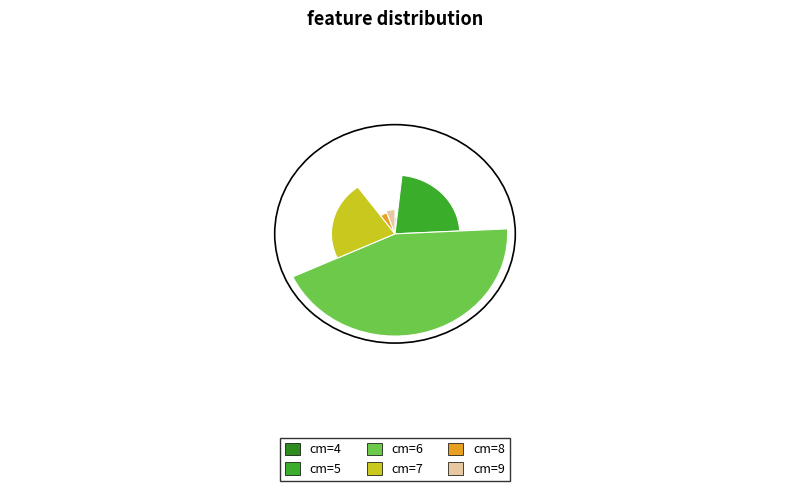

Combined, do 8 and 6 account for over 50%?

No